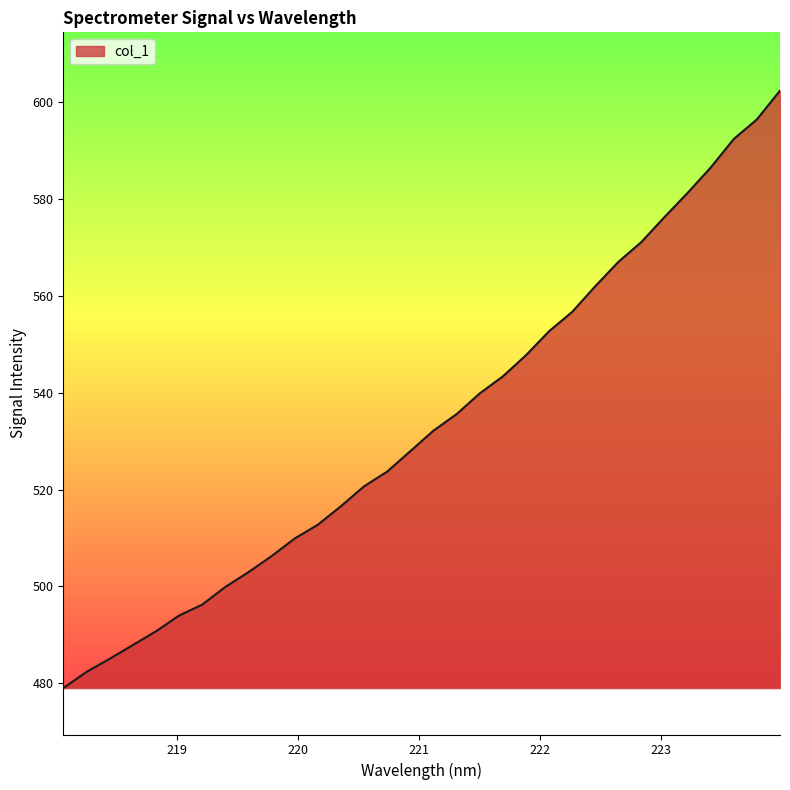

How many lines are shown in the chart?

1